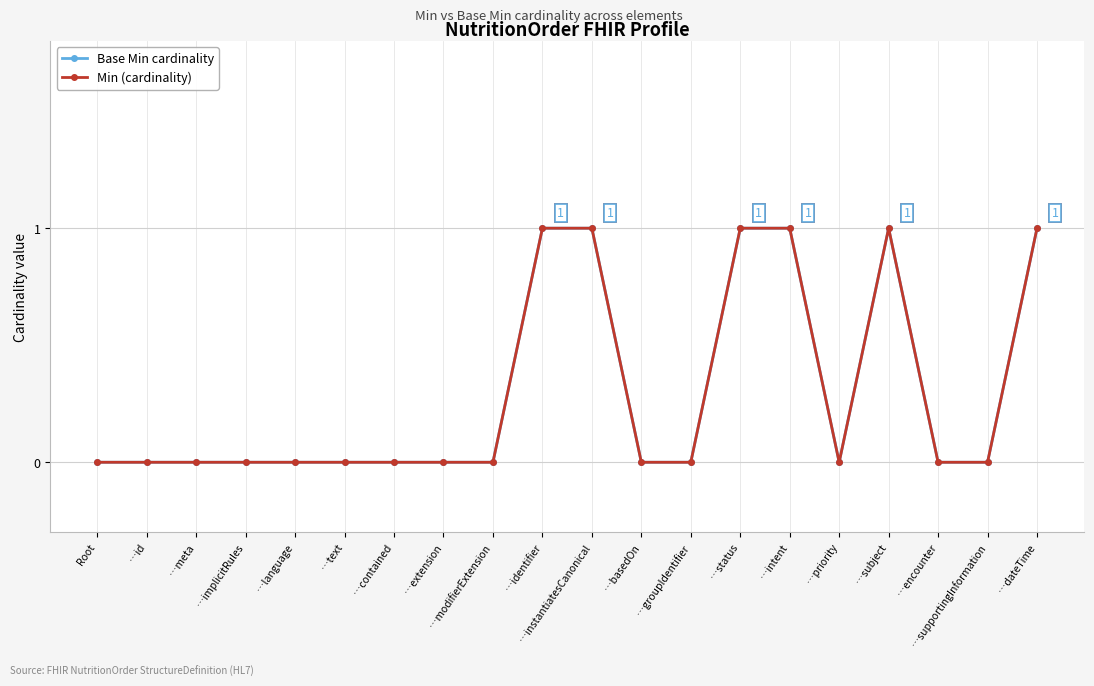

Rank the series by their maximum value, from highest to lowest.

Base Min cardinality, Min (cardinality)